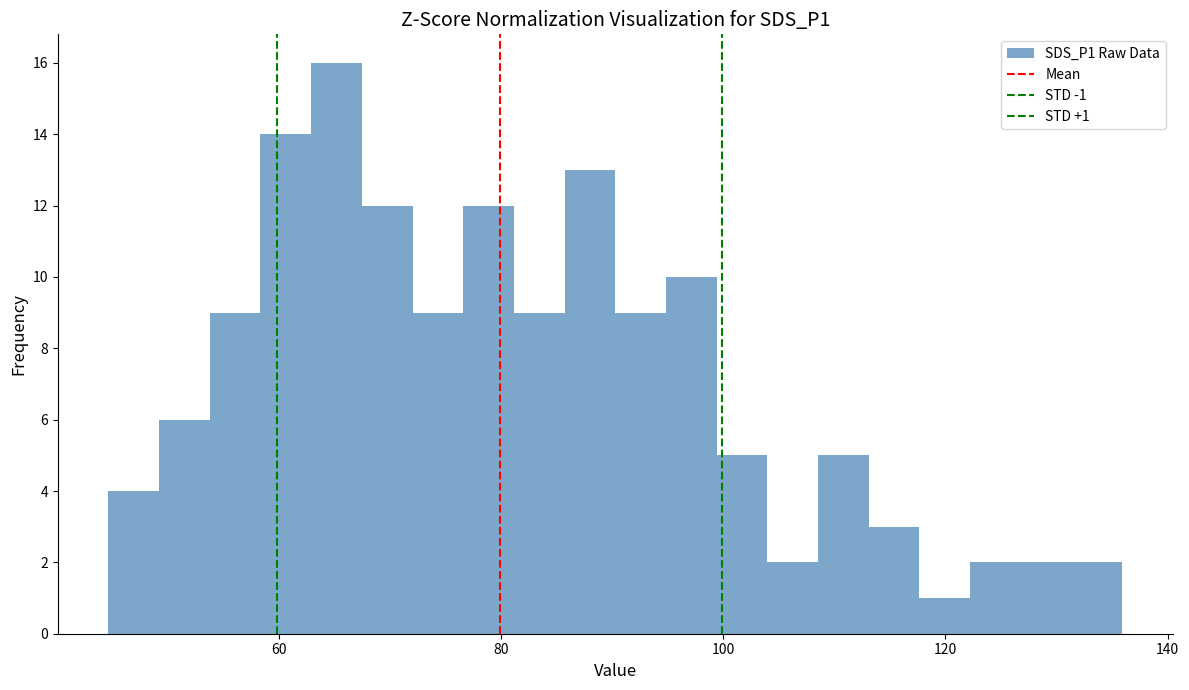

Read against the x-axis, roughly where is the centre of the tallest bar?

66